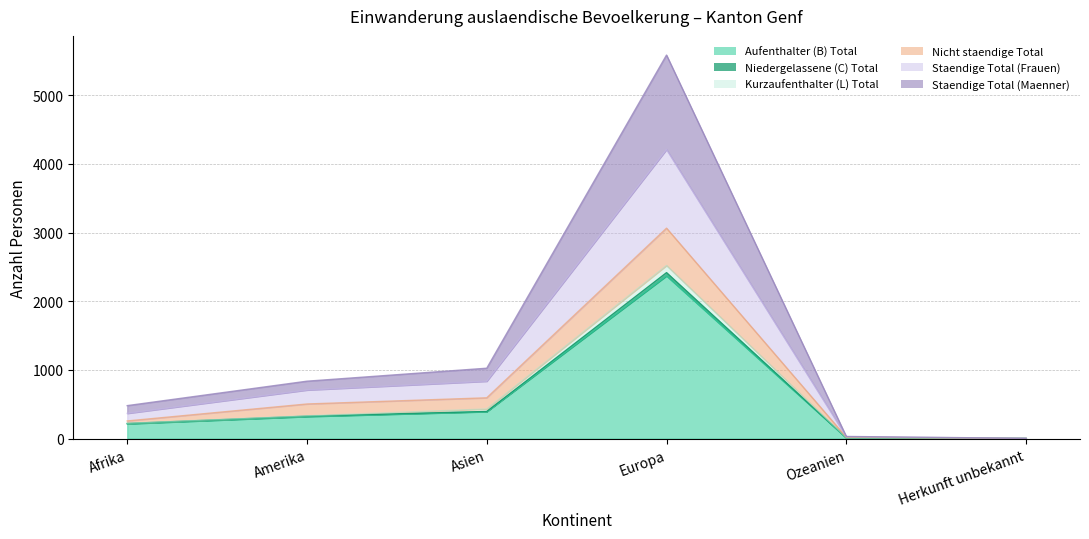

At which label does Staendige Total (Maenner) reach its peak?

Europa